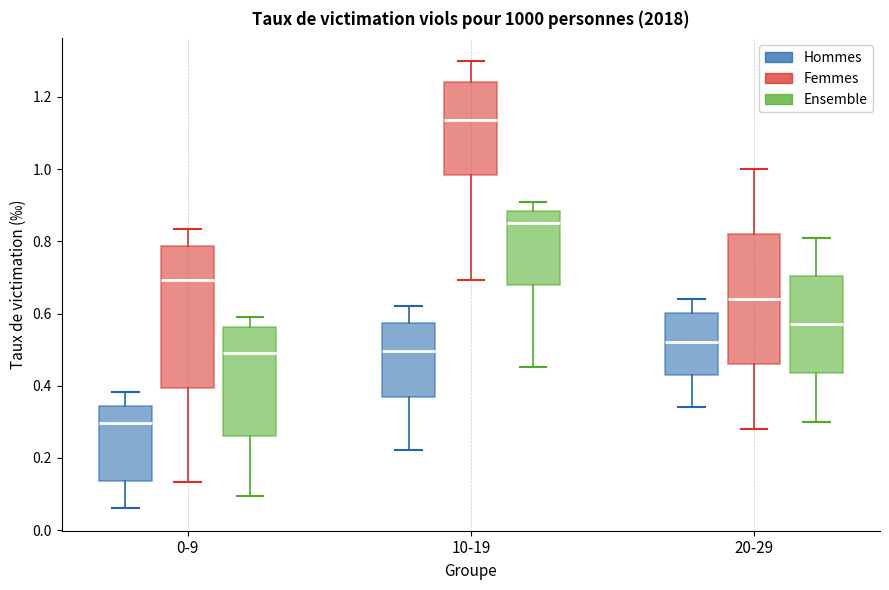

Reading left to right, transcribe this box plot: for each box, give where its median line is, the range the box spans, and where its two whiskers end, as read against the y-axis. The values are not printed on the chart, so give them approximately, as read against the axis.

0-9 (Hommes): median 0.30, box 0.14 to 0.34, whiskers 0.06 to 0.38
0-9 (Femmes): median 0.70, box 0.40 to 0.78, whiskers 0.14 to 0.84
0-9 (Ensemble): median 0.50, box 0.26 to 0.56, whiskers 0.10 to 0.60
10-19 (Hommes): median 0.50, box 0.36 to 0.58, whiskers 0.22 to 0.62
10-19 (Femmes): median 1.14, box 0.98 to 1.24, whiskers 0.70 to 1.30
10-19 (Ensemble): median 0.86, box 0.68 to 0.88, whiskers 0.46 to 0.92
20-29 (Hommes): median 0.52, box 0.44 to 0.60, whiskers 0.34 to 0.64
20-29 (Femmes): median 0.64, box 0.46 to 0.82, whiskers 0.28 to 1.00
20-29 (Ensemble): median 0.58, box 0.44 to 0.70, whiskers 0.30 to 0.82